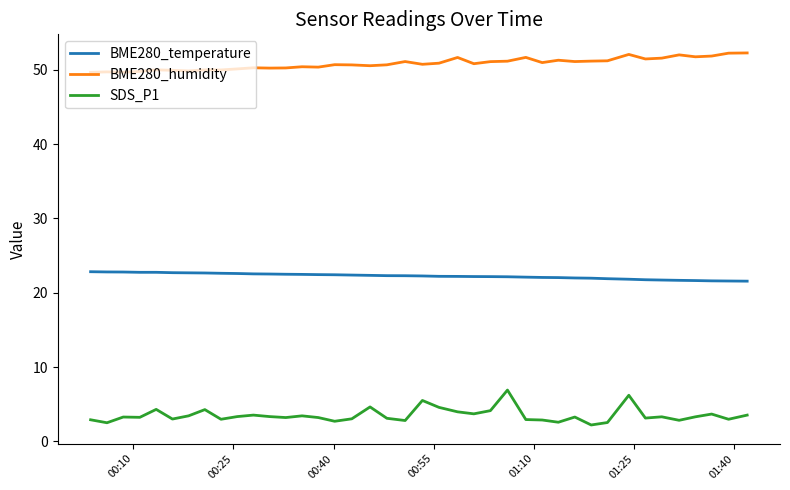

Is this an area chart (filled region under the line)?

No